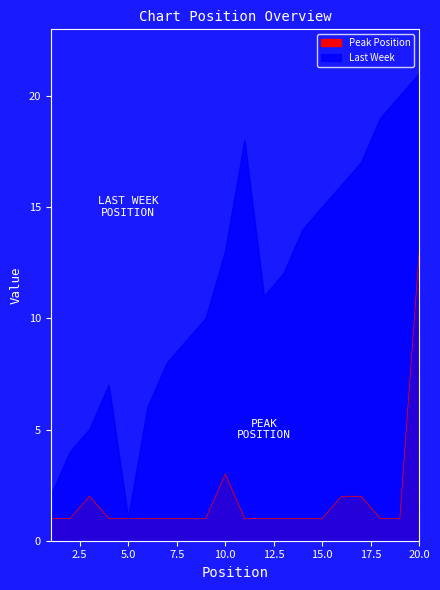

Which category has the highest value across all series?

20